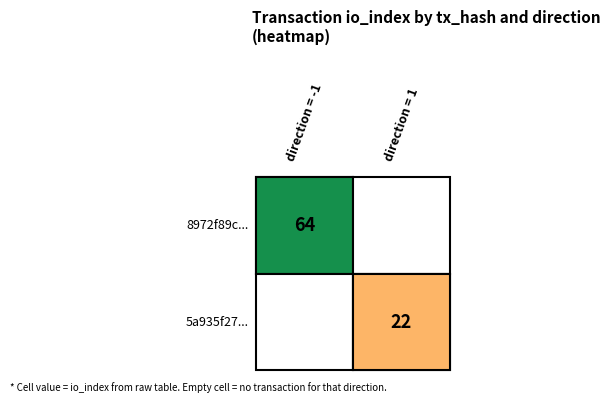

List the series in order of their overall mean, lowest first.

5a935f2735231b6abeba6641f0a7df993f7456e, 8972f89c44974a7111c1308645a5beee2af6646